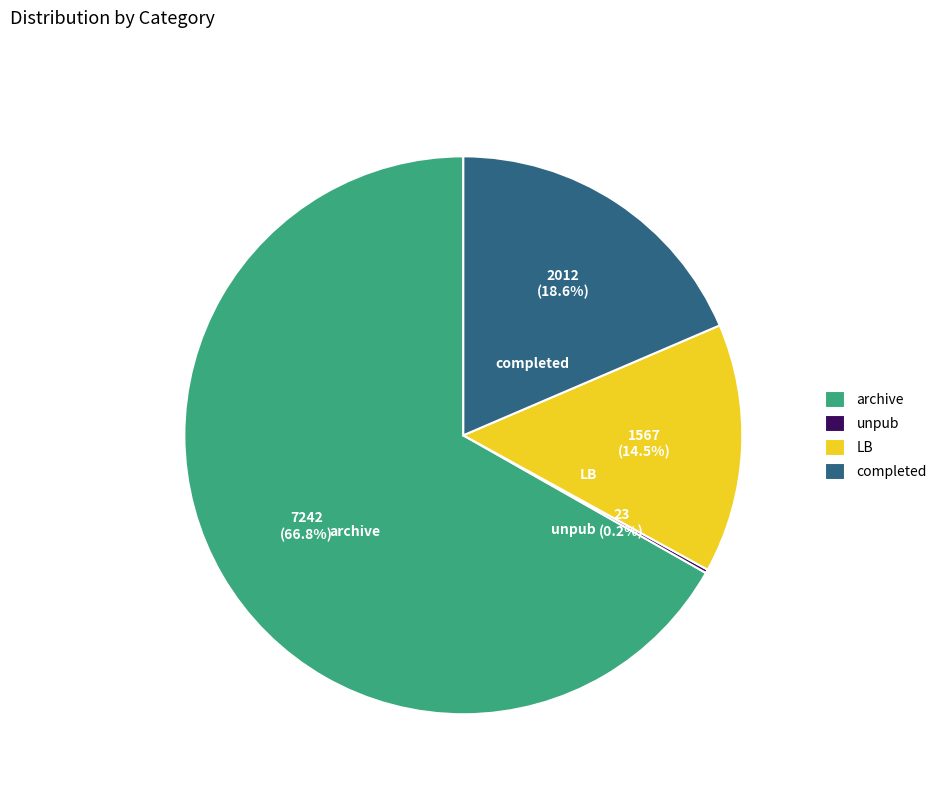

Which has a higher value, archive or LB?

archive